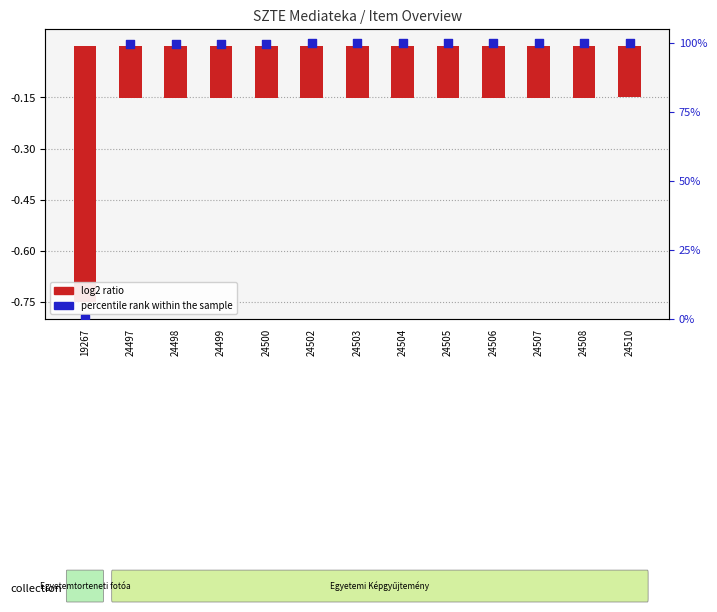

Which series has the widest spread of Y values?

percentile rank within the sample